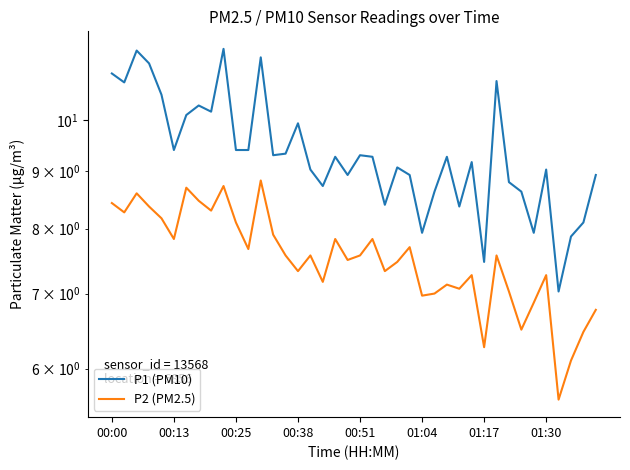

How many lines are shown in the chart?

2